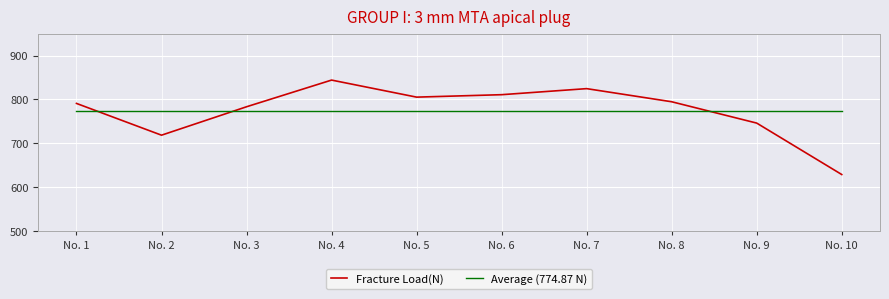

What is the total value across all series at No. 5?

1580.2